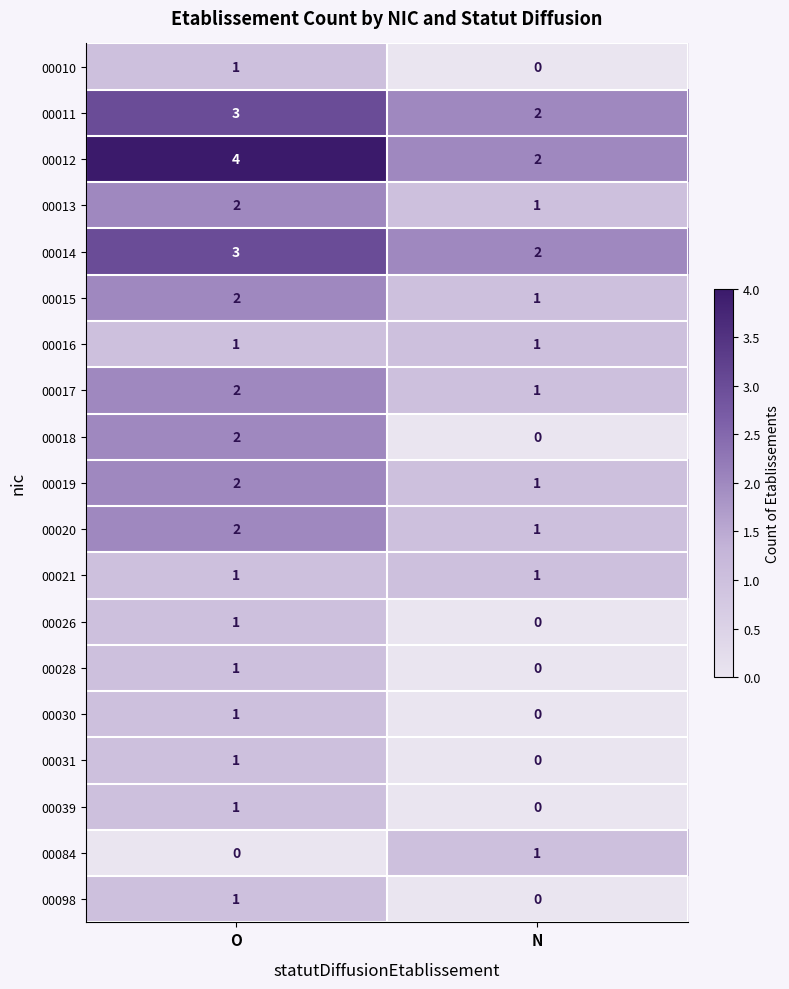

Where is 00014 nearest to the value 2?

N